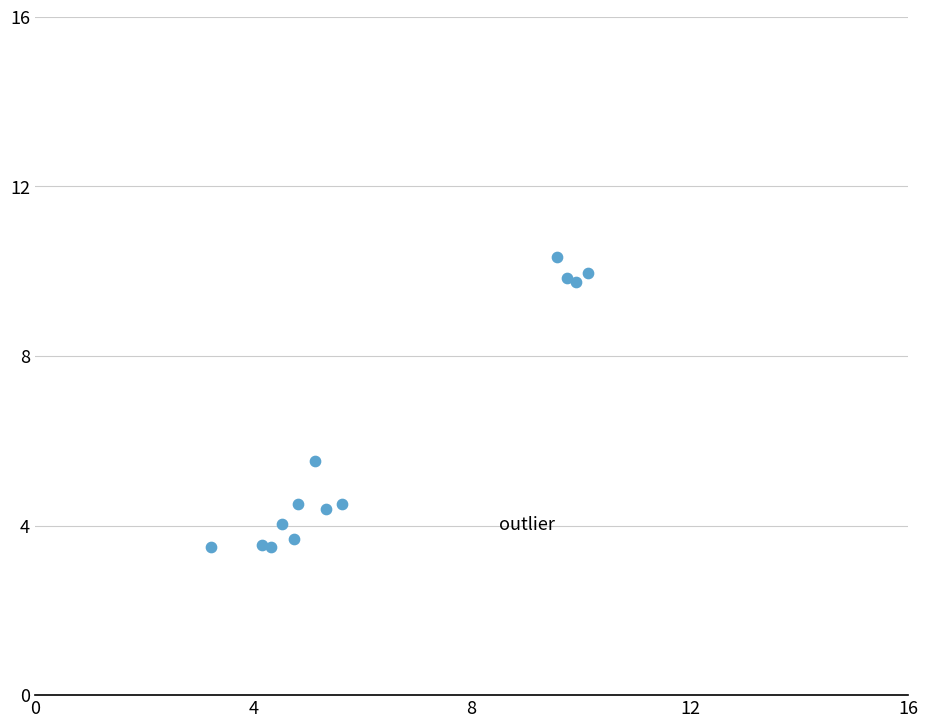

What Y value in the scatter plot is closest to 6?

5.5